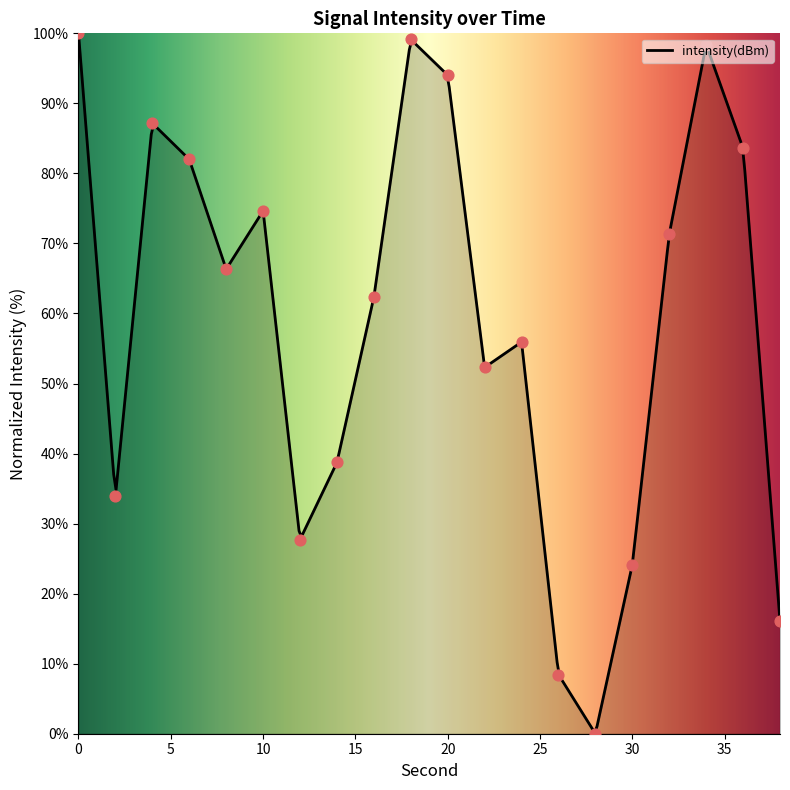

Approximately how many times larger is the value at 12 compared to 18?

0.3